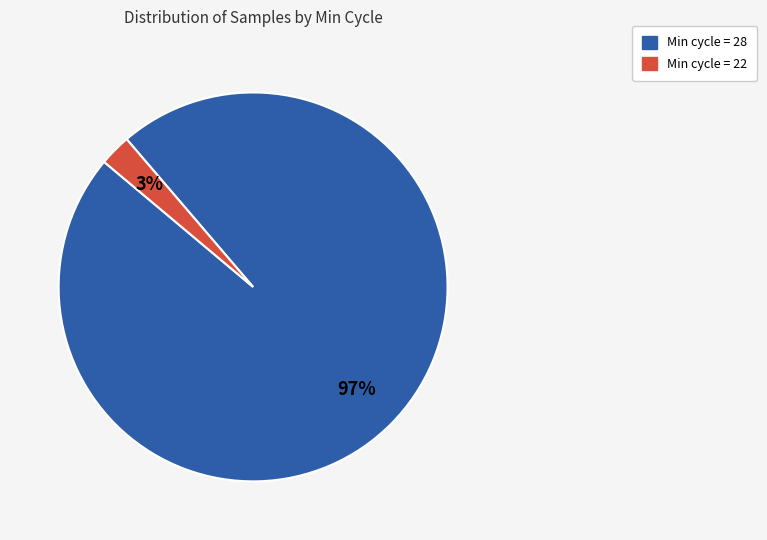

To the nearest percent, what is the average slice percentage?

50%